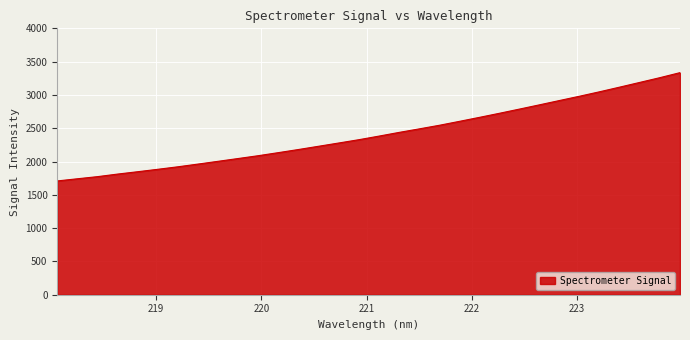

What is the difference between the maximum and minimum values?

1626.2